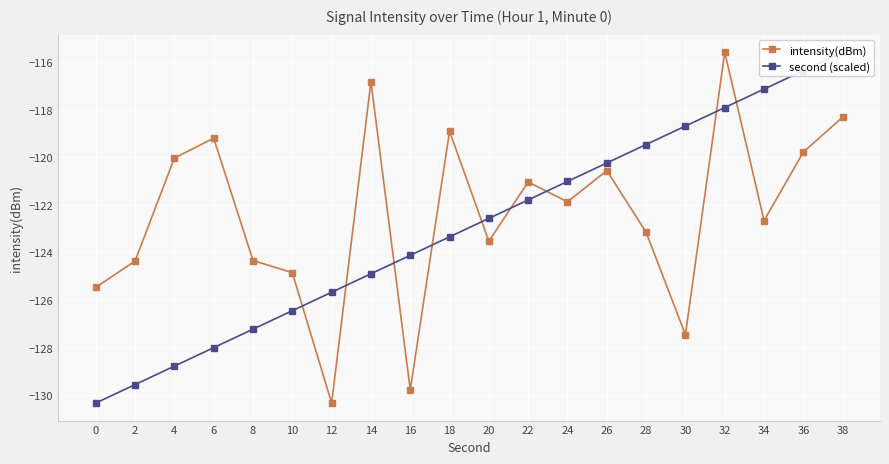

The value of intensity(dBm) at 24 is -62.1. True or false?

False